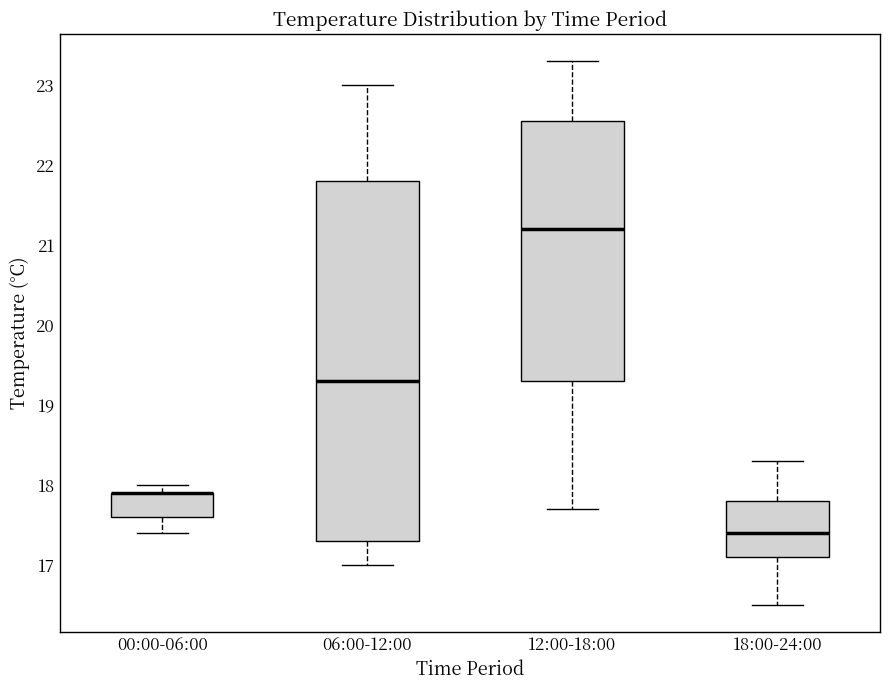

Comparing the boxes themselves (not the whiskers), which one is the tallest?

06:00-12:00